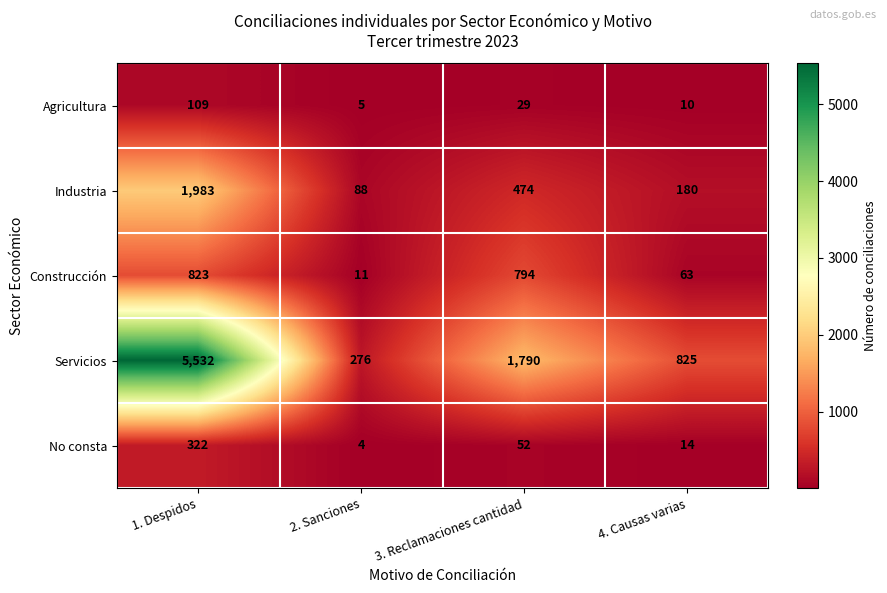

At how many categories does at least one series exceed 3077?

1